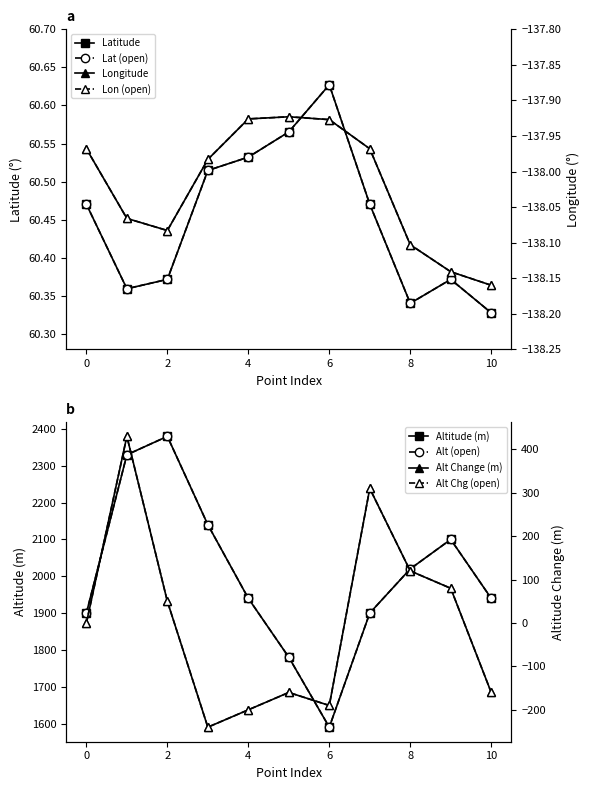

What is the maximum value for Altitude (Meters)?

2380.0